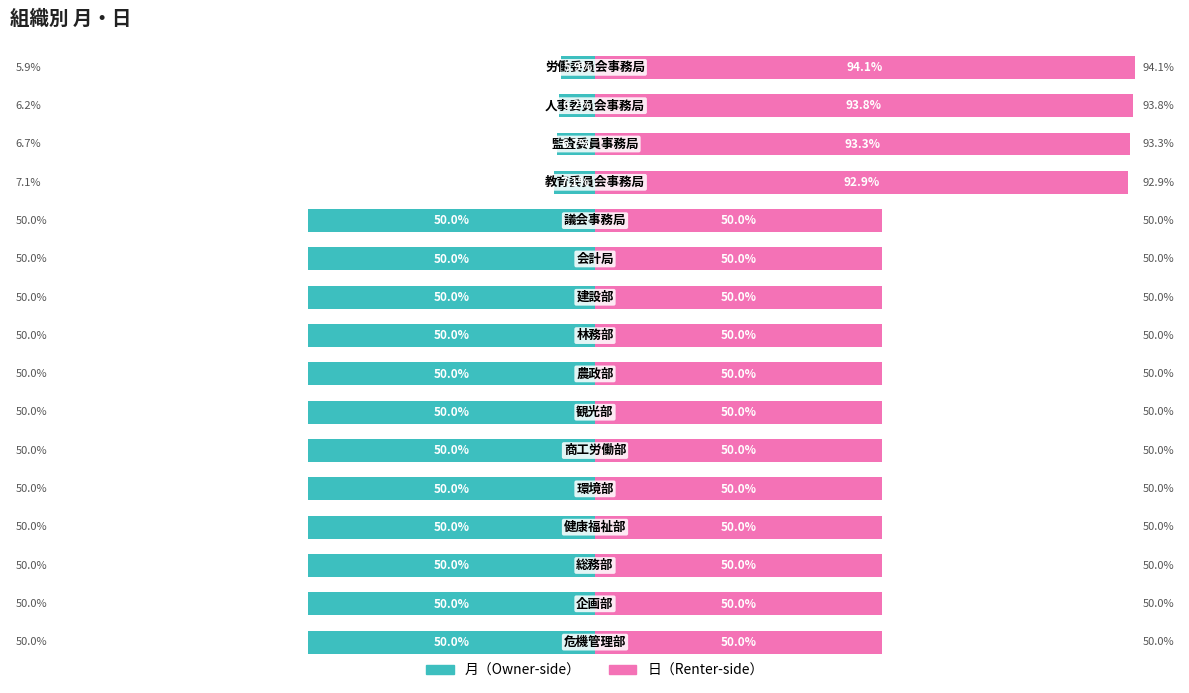

Reading left to right, extract all data points from this chart.

月: -50.0	-50.0	-50.0	-50.0	-50.0	-50.0	-50.0	-50.0	-50.0	-50.0	-50.0	-50.0	-7.1	-6.7	-6.2	-5.9
日: 50.0	50.0	50.0	50.0	50.0	50.0	50.0	50.0	50.0	50.0	50.0	50.0	92.9	93.3	93.8	94.1